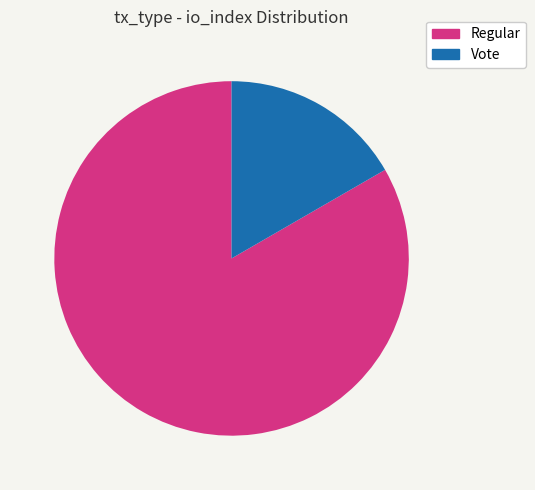

Count the number of slices in the pie.

2